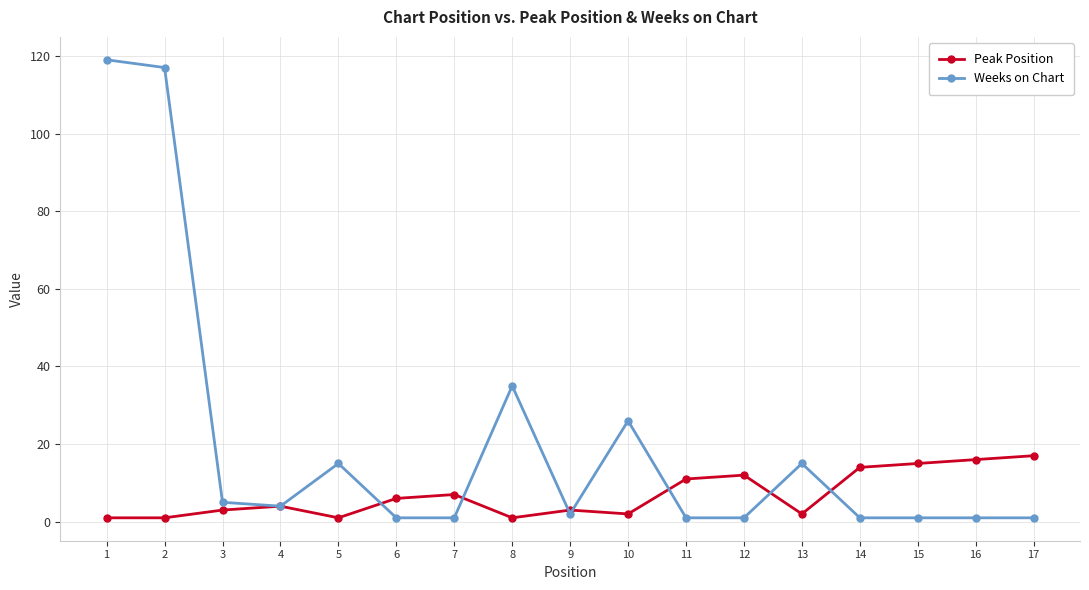

At which label is Weeks on Chart closest to 60?

8